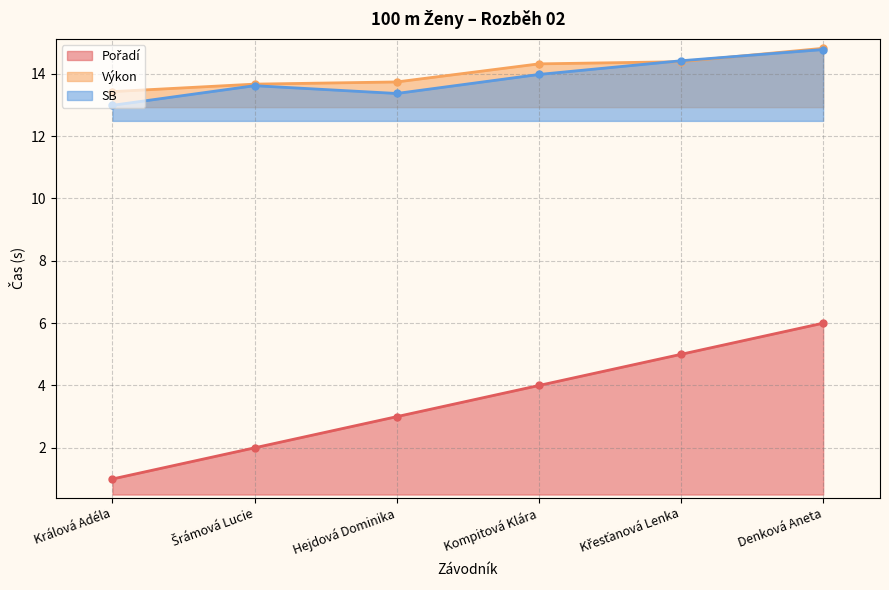

What is the difference between the maximum and minimum values in the Pořadí series?

5.0